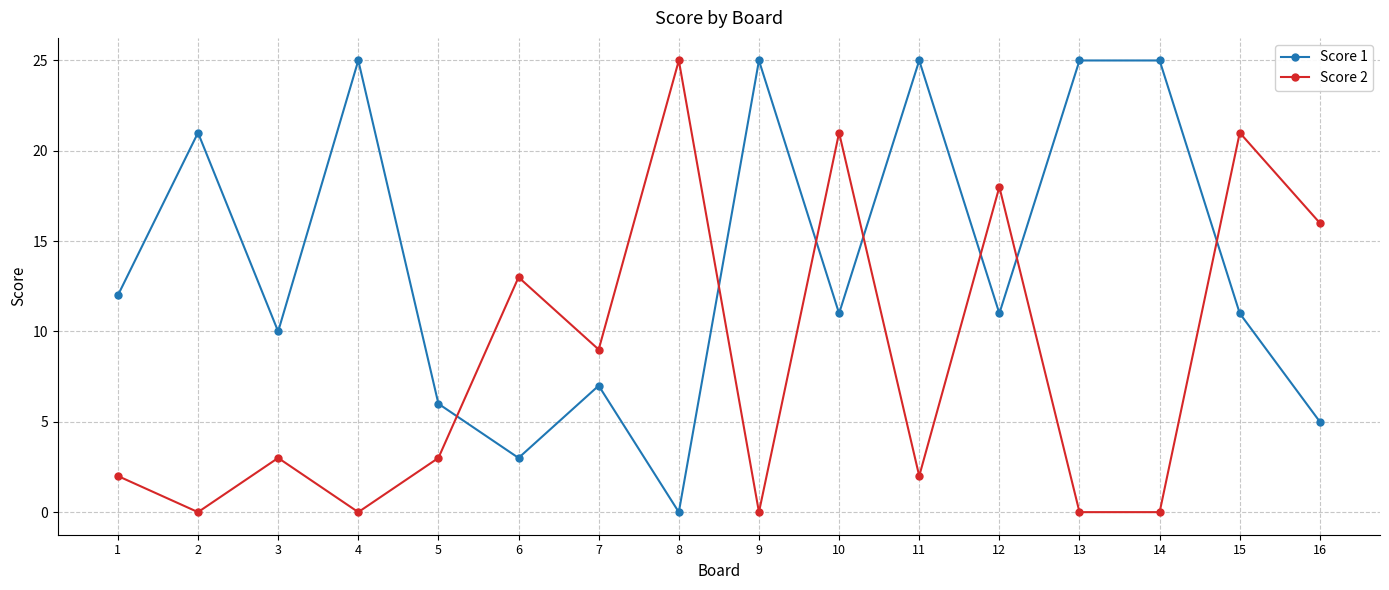

Count the number of categories in the chart.

16